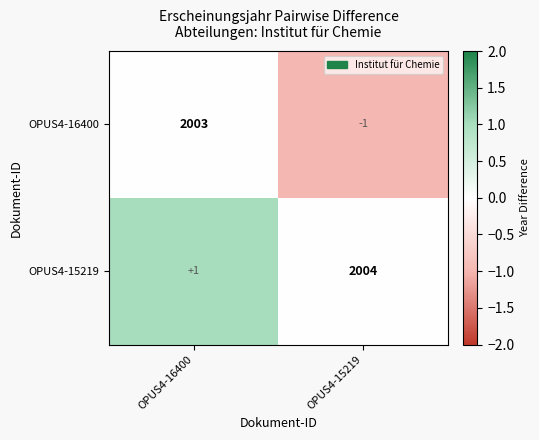

At which category is the sum across all series the highest?

OPUS4-16400